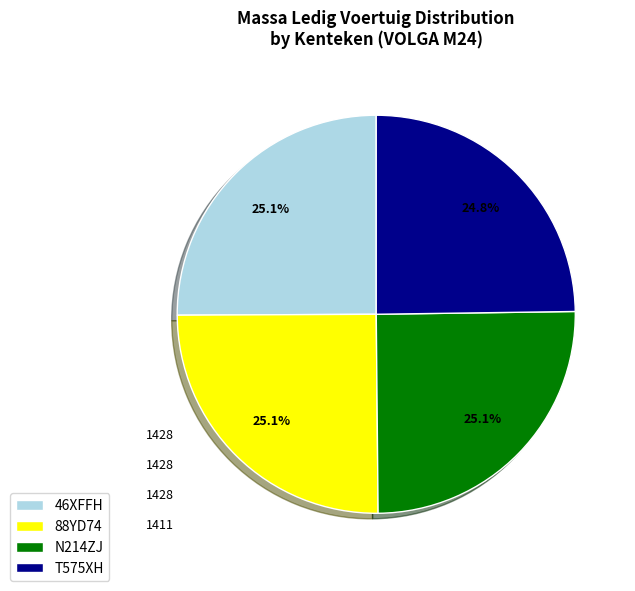

What is the ratio of the value at T575XH to the value at N214ZJ?

1.0